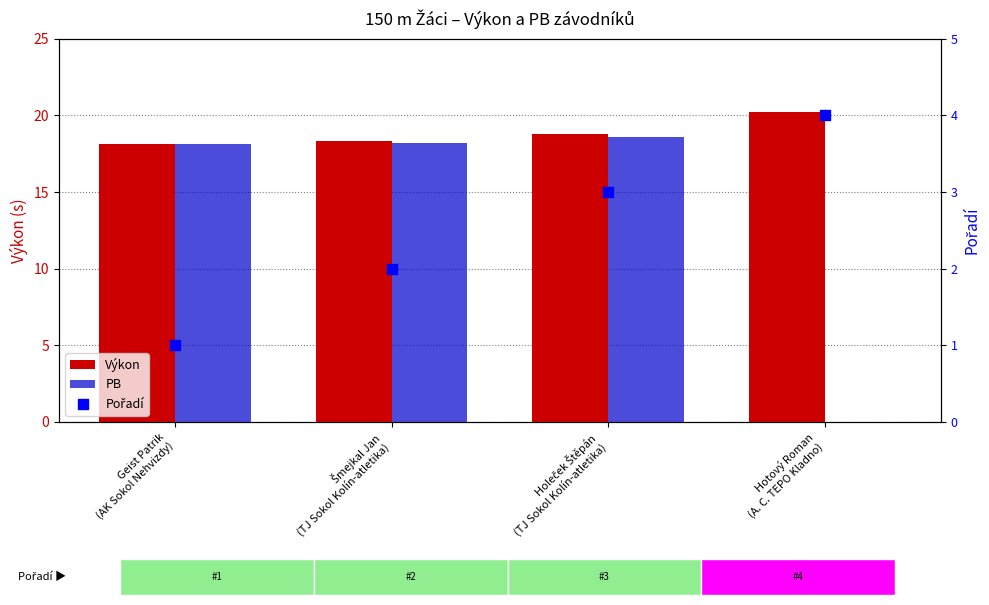

At which category is the sum across all series the highest?

Holeček Štěpán
(TJ Sokol Kolín-atletika)